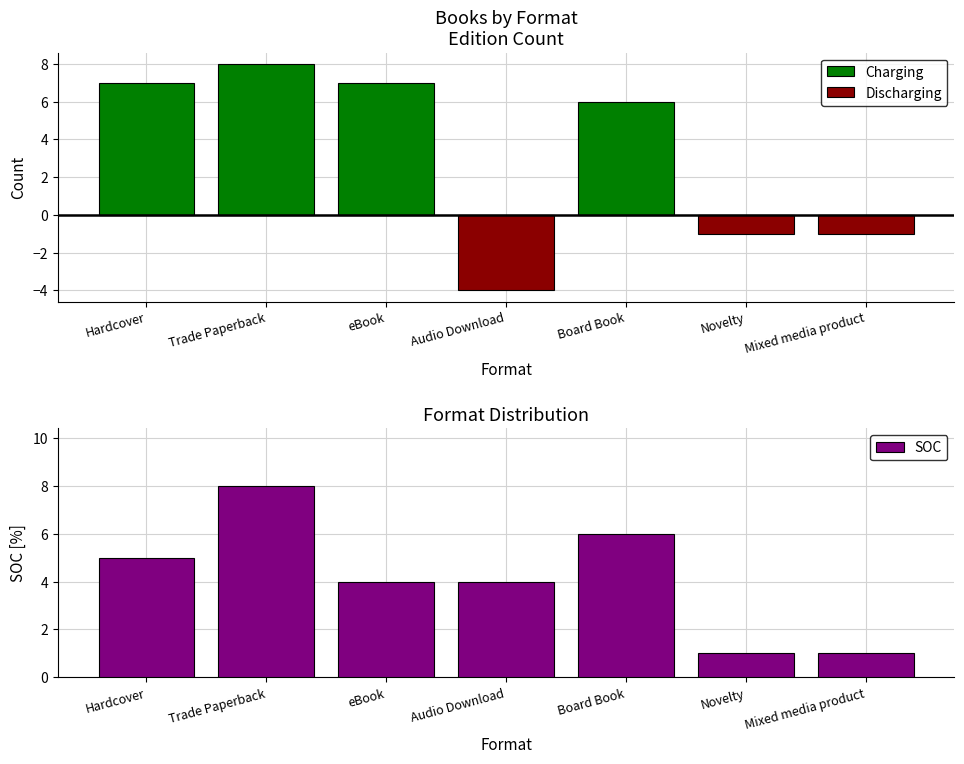

What is the difference between the SOC values at Mixed media product and Hardcover?

4